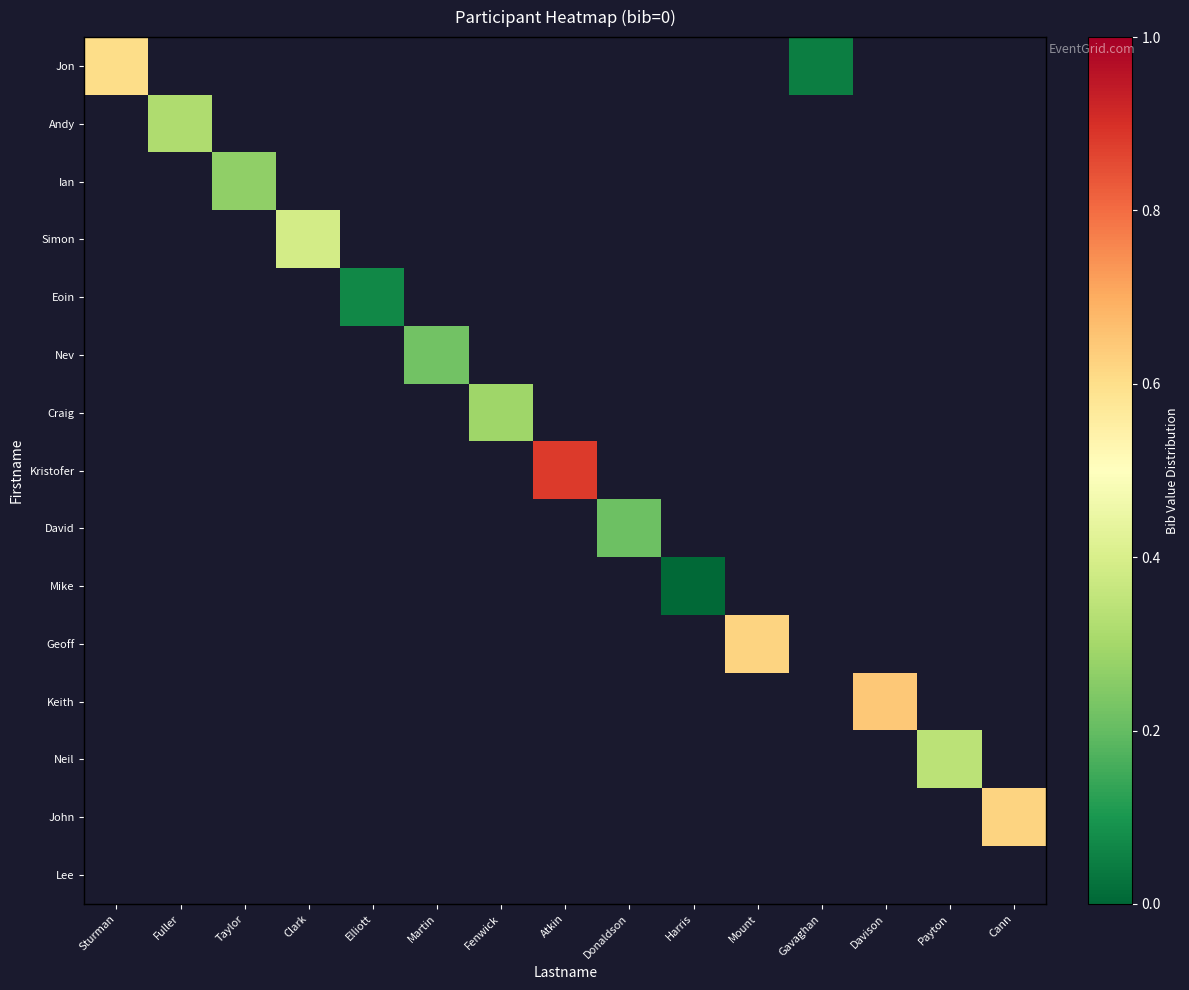

At which label does row_0 reach its minimum?

Gavaghan